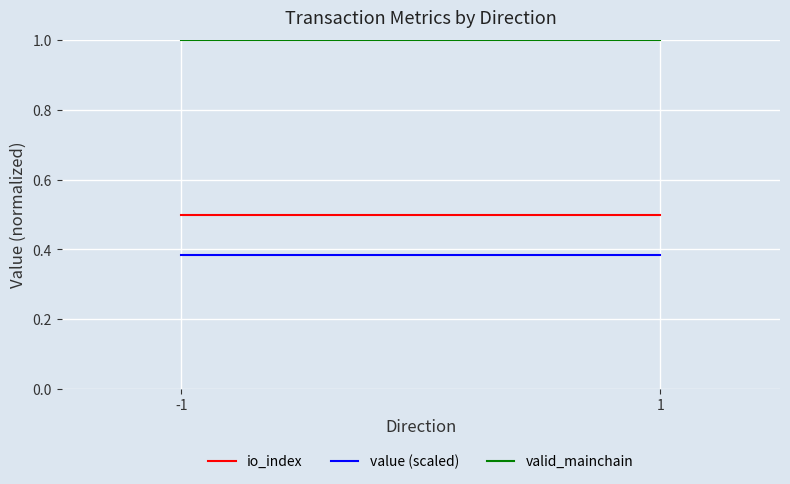

Reading left to right, list all the values displayed in this chart.

io_index: -1=0.5	1=0.5
value (scaled): -1=0.4	1=0.4
valid_mainchain: -1=1.0	1=1.0